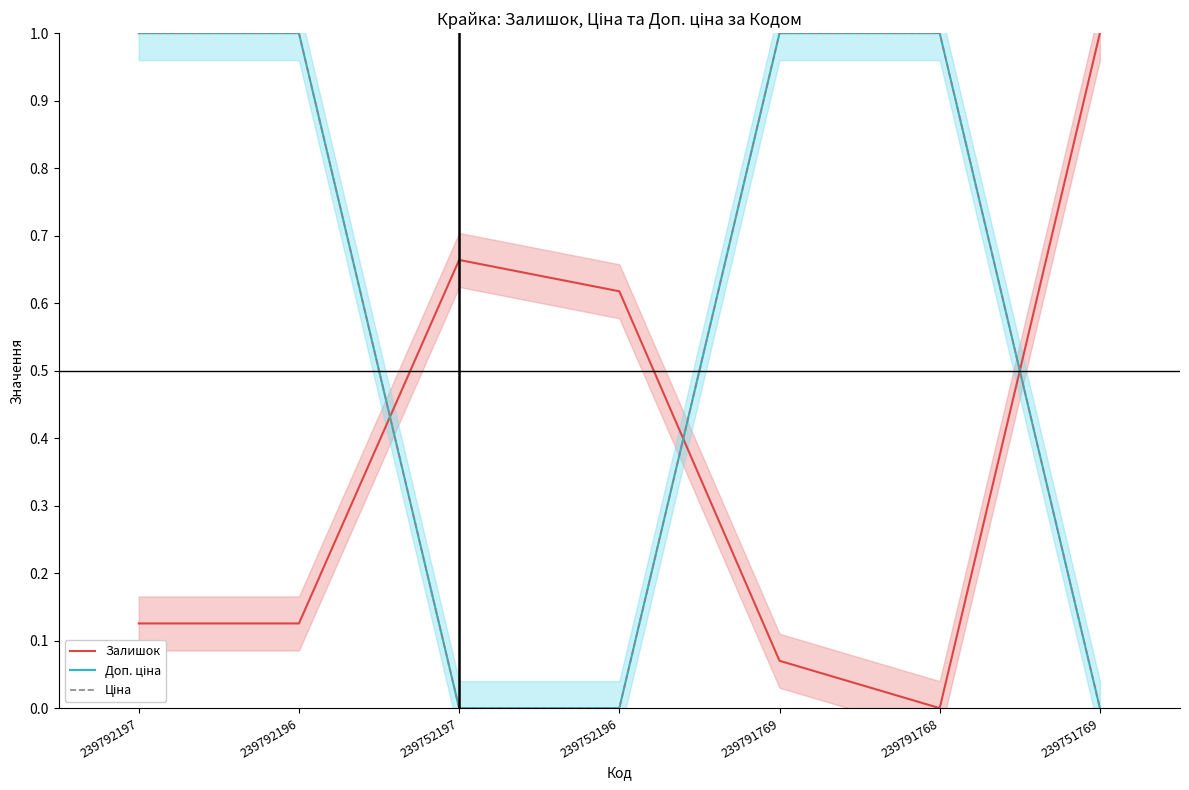

How many lines are shown in the chart?

3